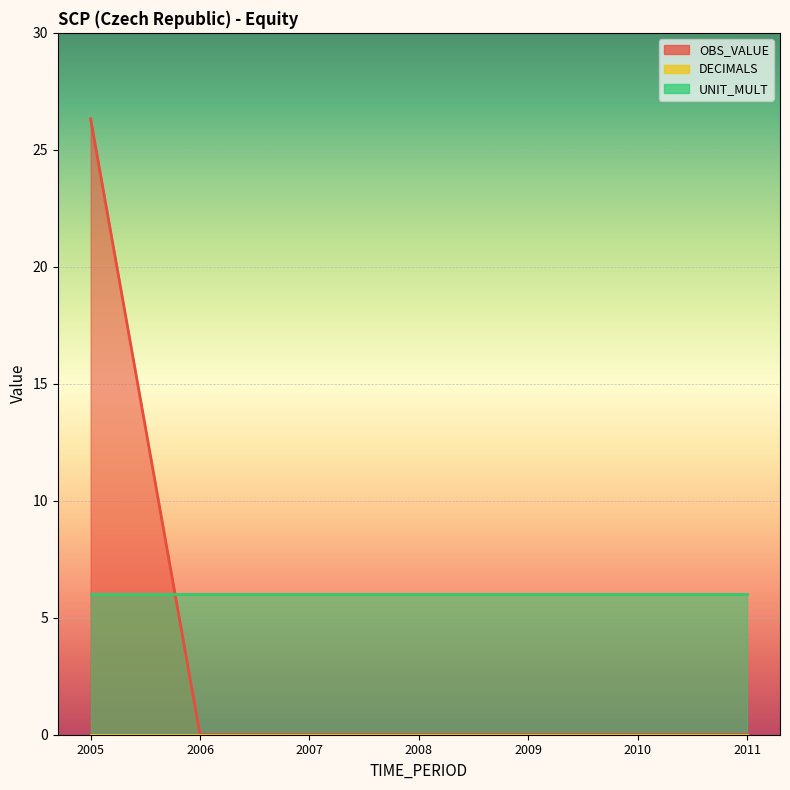

True or false: DECIMALS has more than 1 points higher than both neighbors.

False